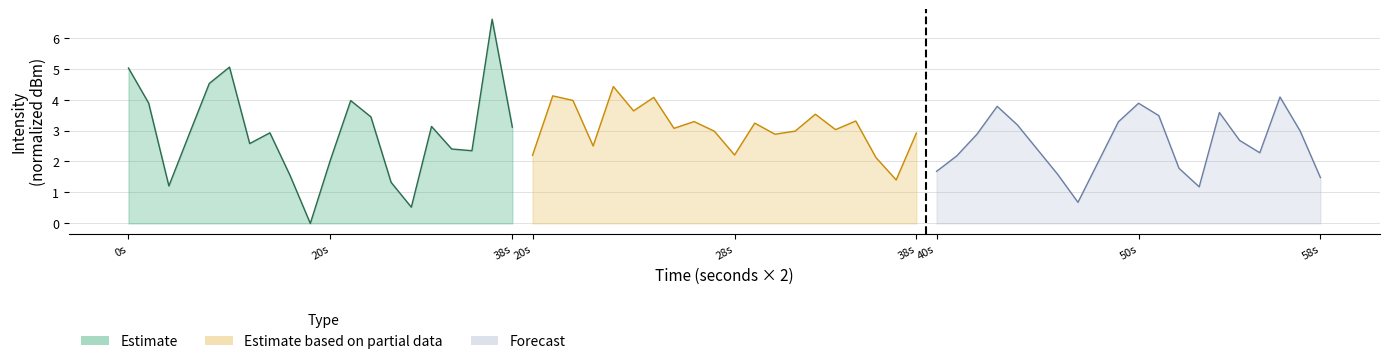

True or false: Forecast has more than 0 interior local peaks.

True